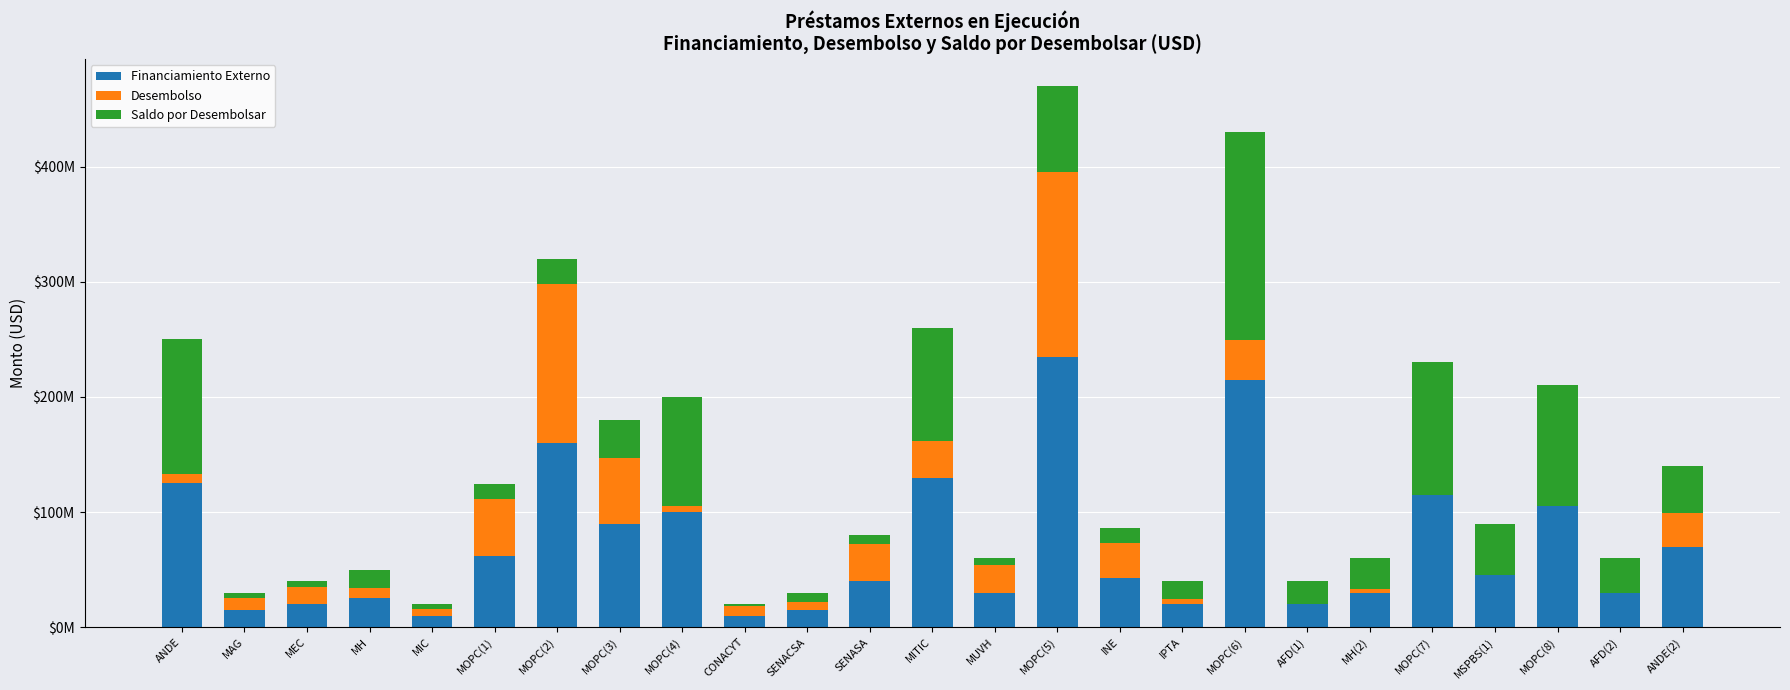

At which category is the sum across all series the highest?

MOPC(5)